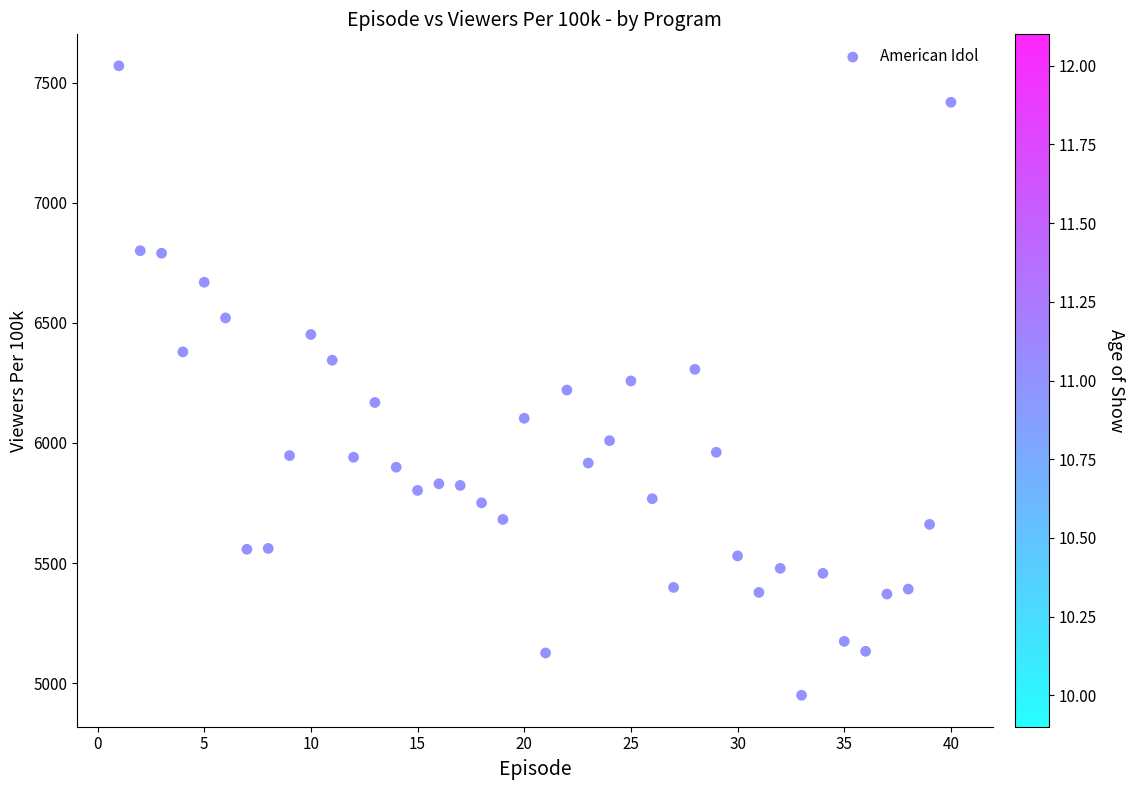

What is the range of Y values (max minus min)?

2620.0